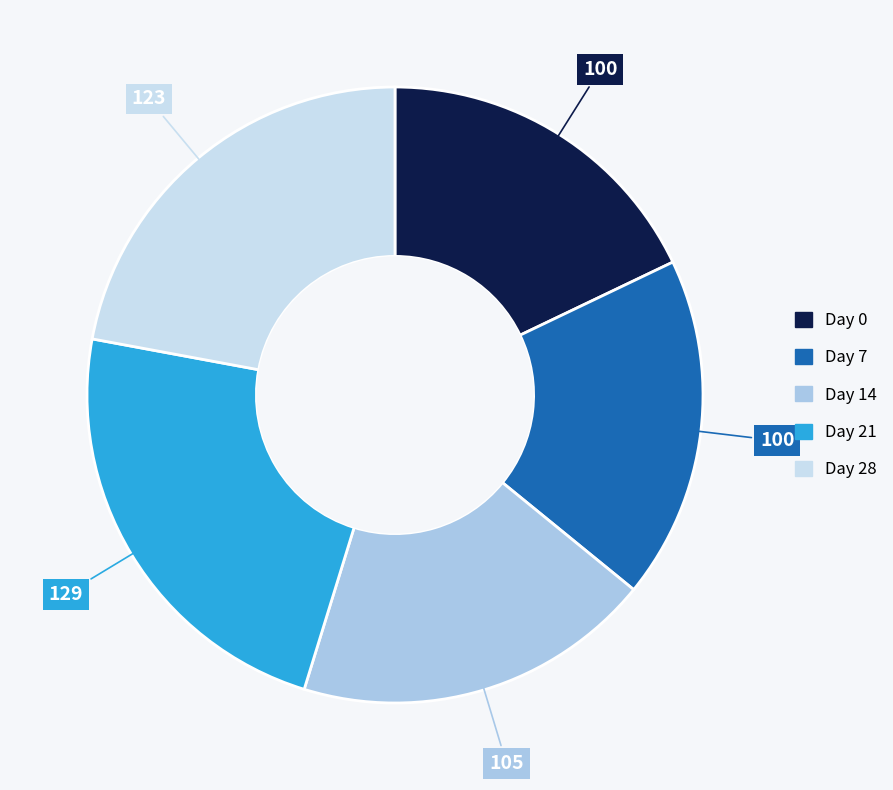

Does any single category account for the majority?

No